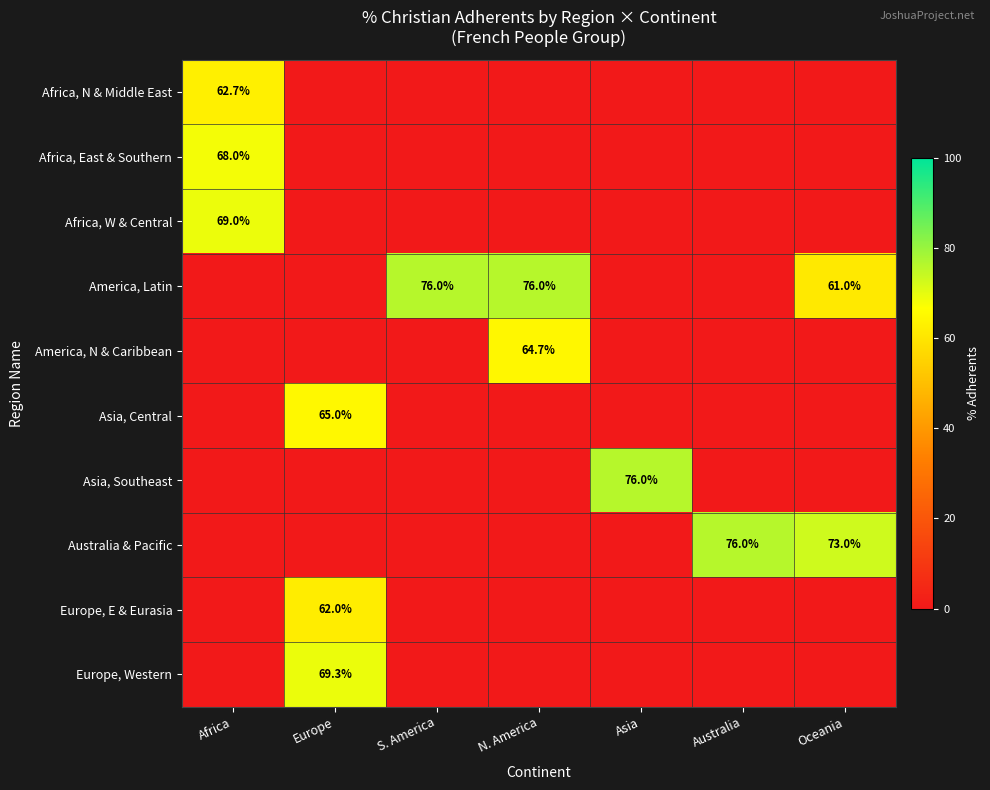

Is it true that America, Latin equals 44.7 at S. America?

False